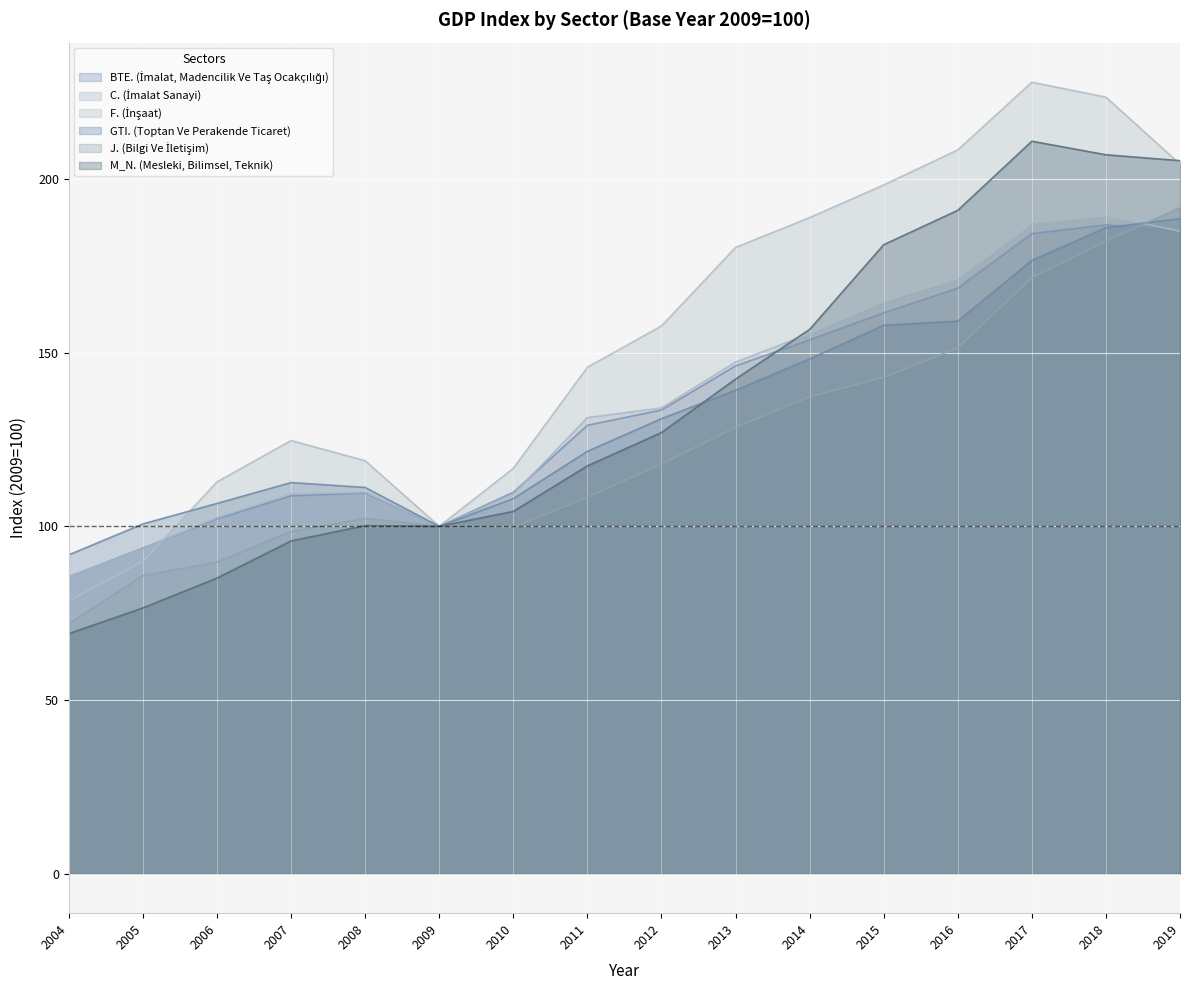

Reading right to left, list all the values displayed in this chart.

BTE. (İmalat, Madencilik Ve Taş Ocakçılığı): 2019=185.0	2018=186.8	2017=184.3	2016=168.6	2015=161.5	2014=153.7	2013=146.2	2012=133.5	2011=129.1	2010=109.8	2009=100.0	2008=109.6	2007=108.8	2006=102.2	2005=93.7	2004=85.5
C. (İmalat Sanayi): 2019=185.0	2018=189.4	2017=187.2	2016=171.3	2015=164.7	2014=155.5	2013=147.3	2012=134.1	2011=131.3	2010=109.2	2009=100.0	2008=109.8	2007=109.3	2006=102.5	2005=93.5	2004=85.4
F. (İnşaat): 2019=204.3	2018=223.6	2017=227.9	2016=208.4	2015=198.3	2014=188.9	2013=180.3	2012=157.7	2011=145.8	2010=116.7	2009=100.0	2008=118.9	2007=124.7	2006=112.8	2005=89.9	2004=78.5
GTI. (Toptan Ve Perakende Ticaret): 2019=188.6	2018=186.0	2017=176.6	2016=159.1	2015=157.9	2014=148.2	2013=139.2	2012=131.0	2011=121.6	2010=108.0	2009=100.0	2008=111.2	2007=112.6	2006=106.6	2005=100.7	2004=91.8
J. (Bilgi Ve İletişim): 2019=191.8	2018=182.1	2017=171.6	2016=151.4	2015=142.9	2014=137.3	2013=128.5	2012=117.9	2011=108.4	2010=99.7	2009=100.0	2008=102.3	2007=98.5	2006=89.7	2005=85.8	2004=72.0
M_N. (Mesleki, Bilimsel, Teknik): 2019=205.3	2018=207.0	2017=210.9	2016=191.0	2015=181.1	2014=156.7	2013=142.4	2012=127.0	2011=117.4	2010=104.3	2009=100.0	2008=100.2	2007=95.8	2006=85.1	2005=76.5	2004=69.1